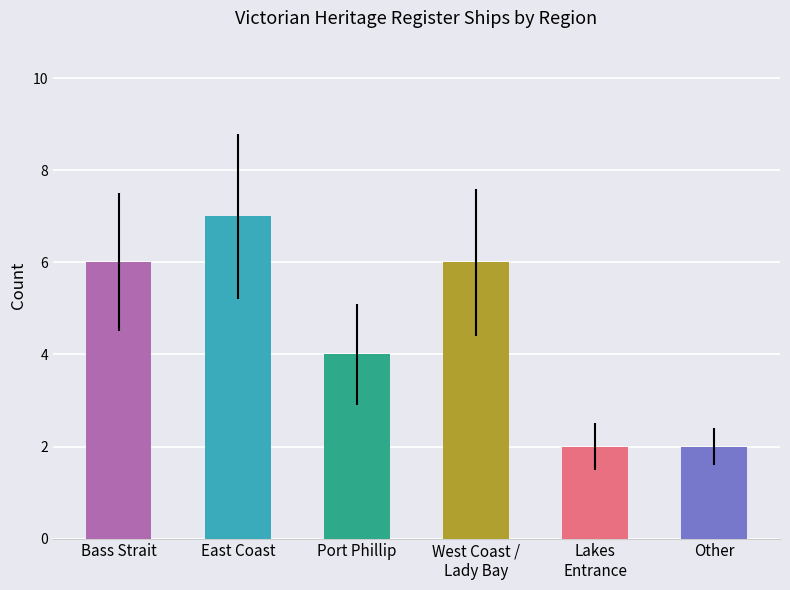

What is the change in value from Bass Strait to East Coast?

+1